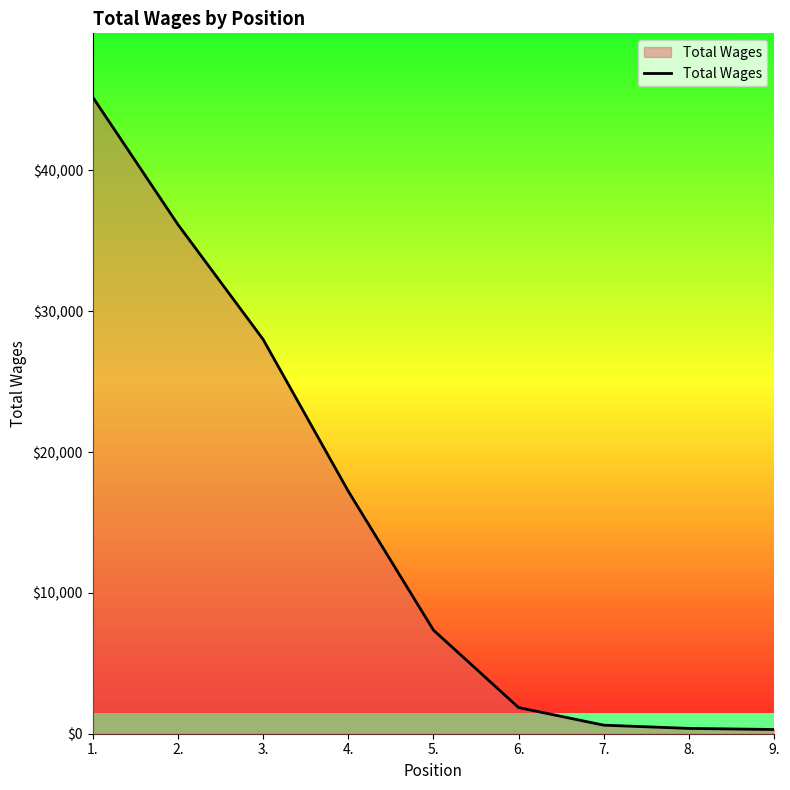

Is it true that the value at 6. is 1856?

True